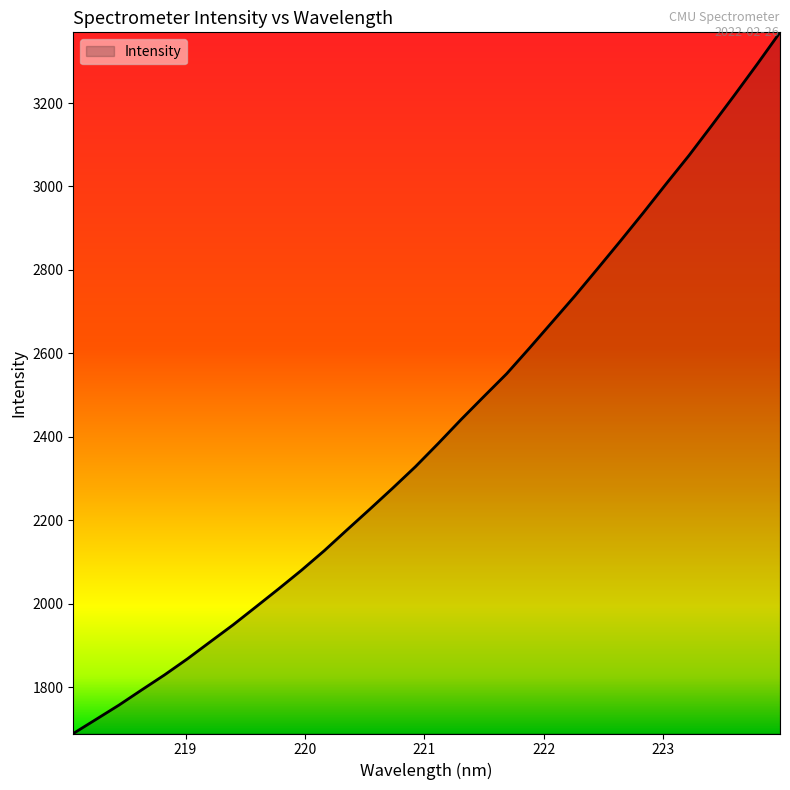

How many lines are shown in the chart?

1